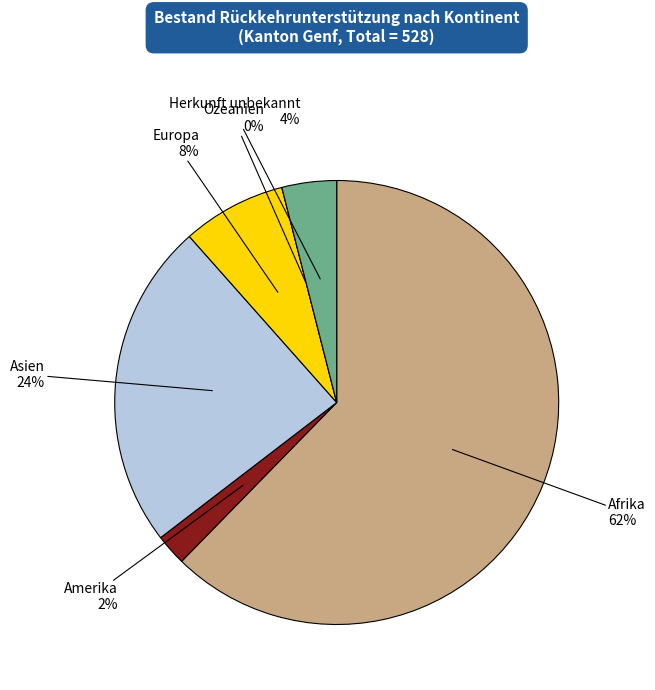

Which category accounts for the majority?

Afrika